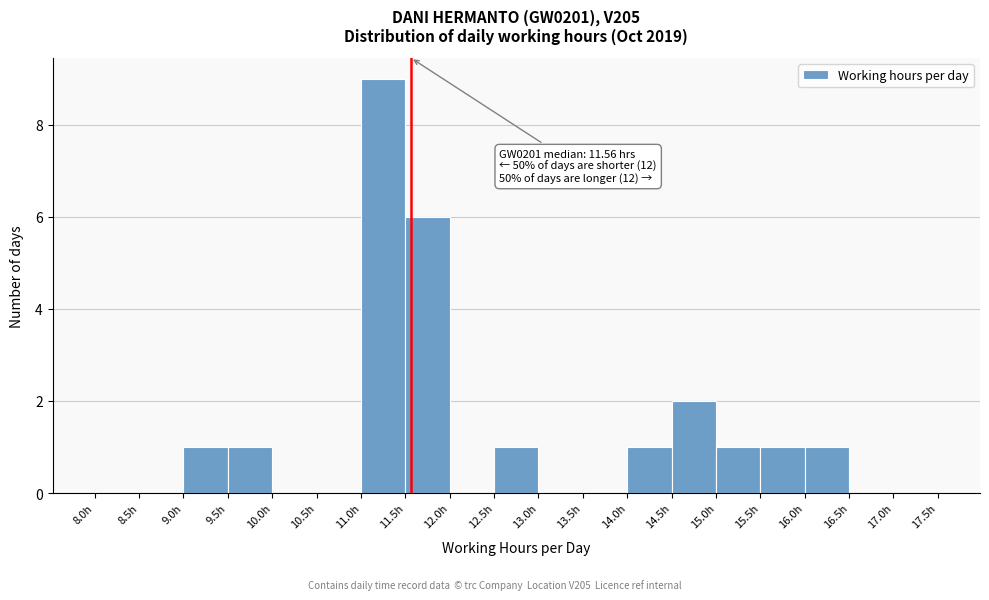

Over which range of the x-axis is the bar tallest?

11.0 to 11.5